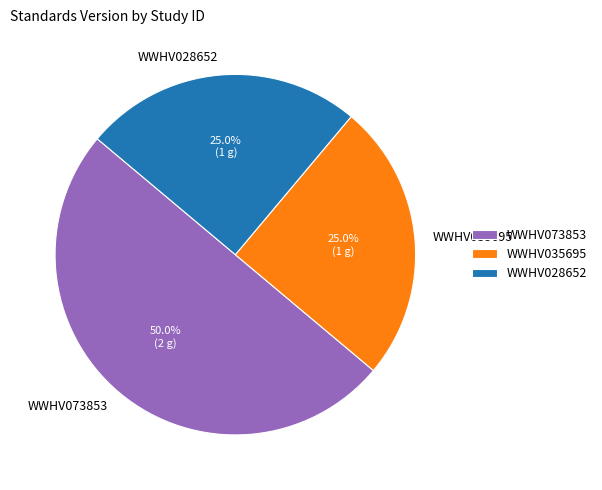

True or false: WWHV073853 accounts for 63% of the total.

False